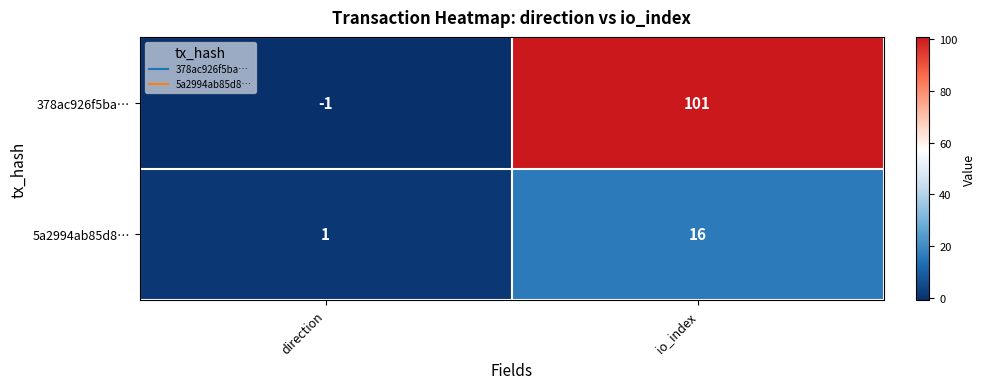

Which series changed the most between direction and io_index?

378ac926f5ba…